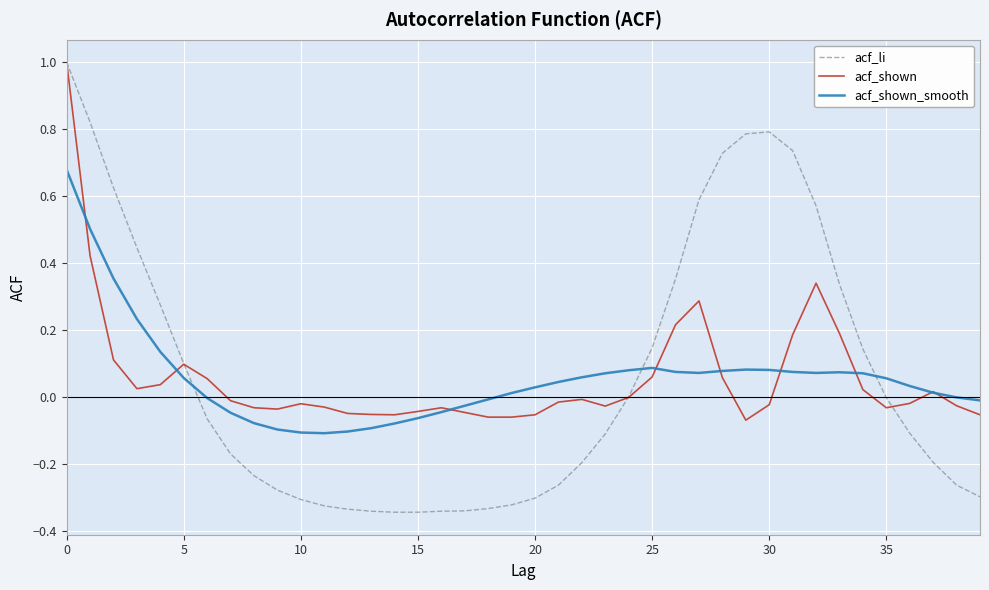

Which series has the largest range (max minus min)?

acf_li